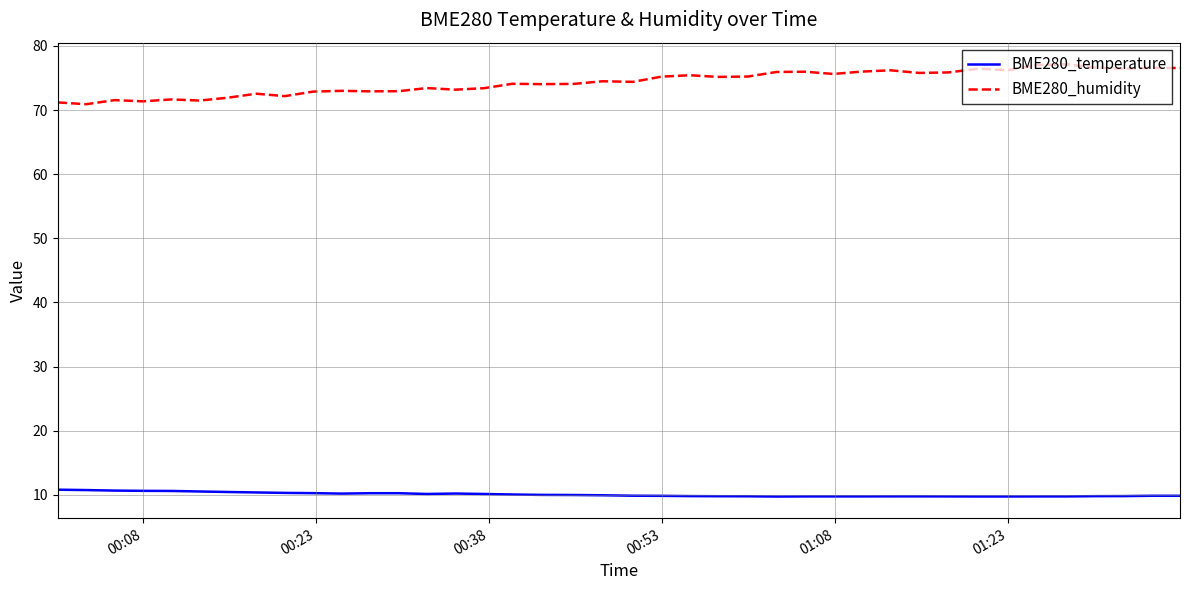

What is the sum of all BME280_humidity values?

2973.2